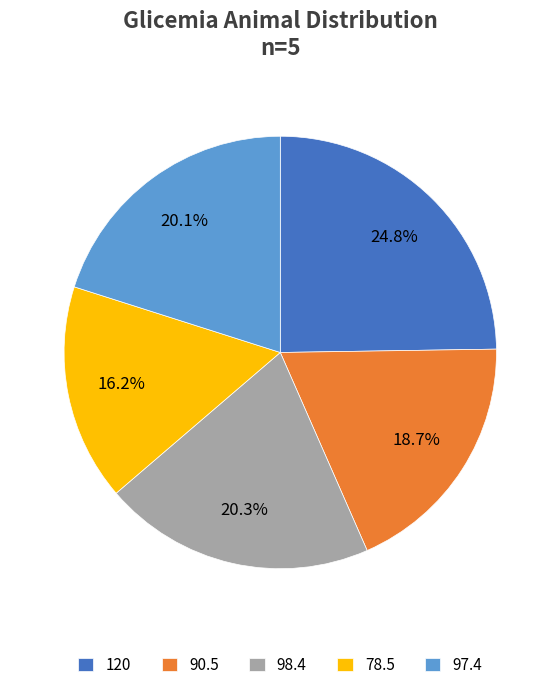

Approximately how many times larger is the value at 98.4 compared to 78.5?

1.3